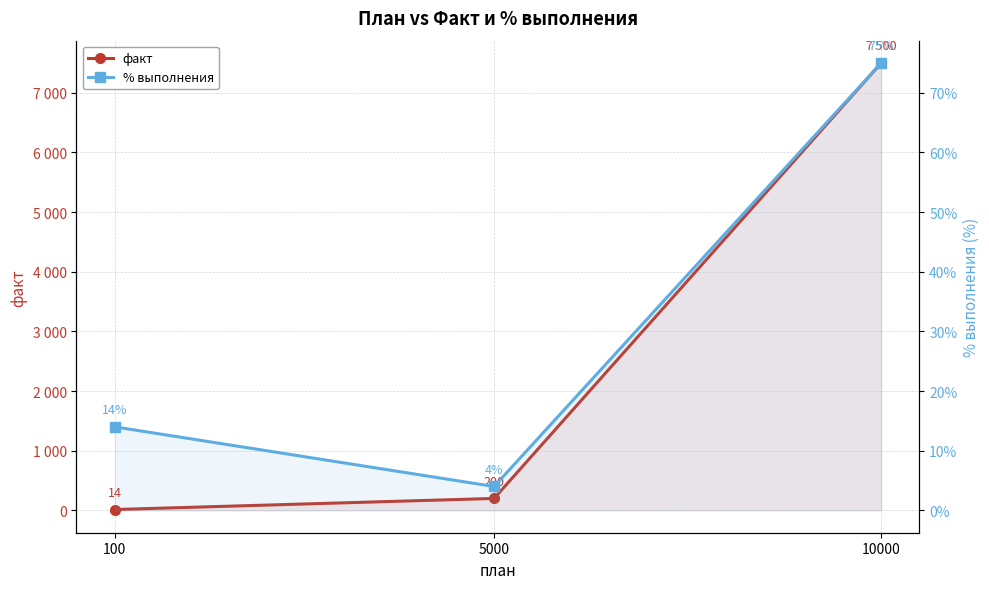

What is the sum of the факт values at 5000 and 10000?

7700.0